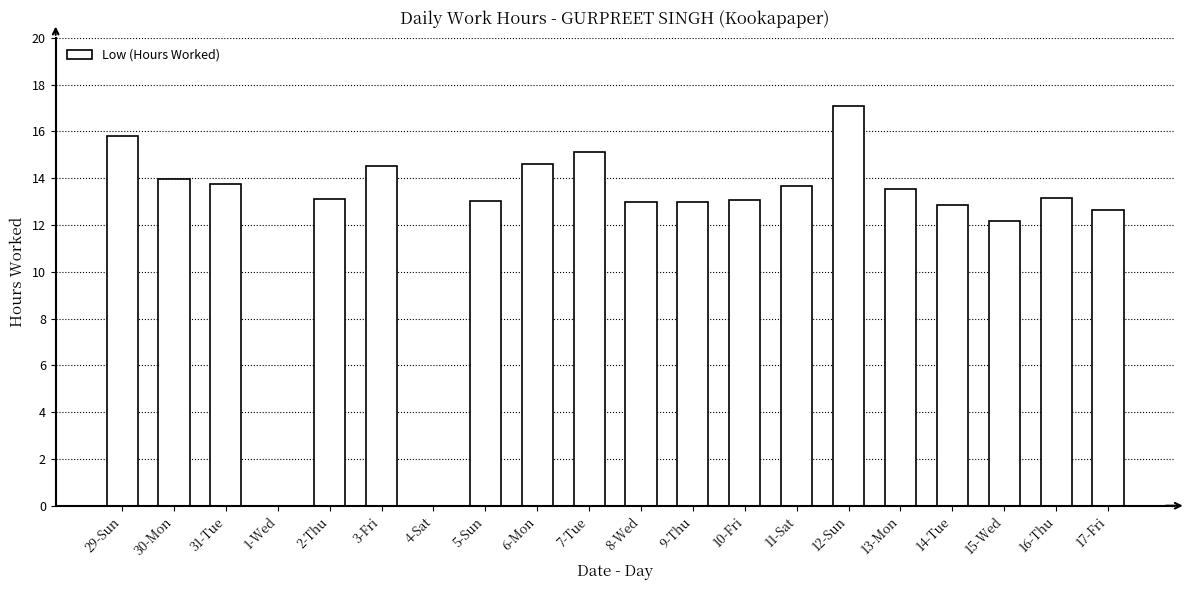

How many categories are shown in the chart?

20